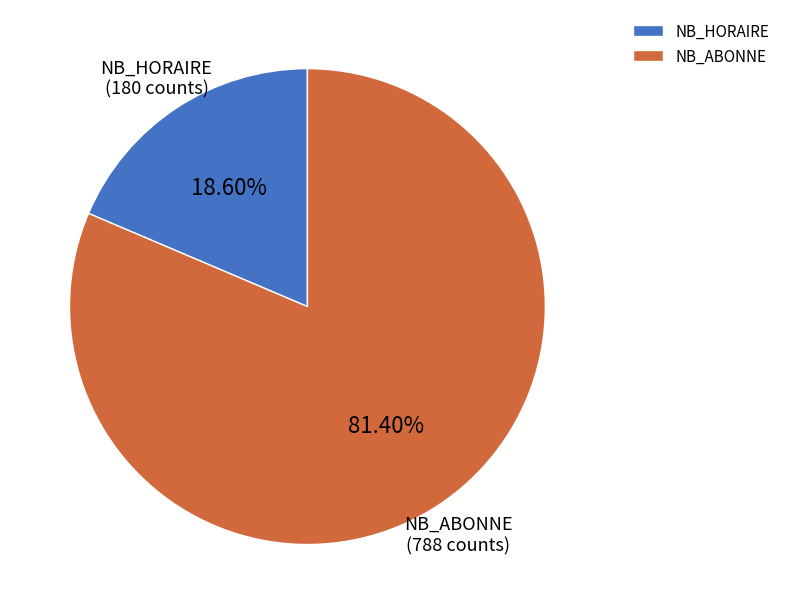

What is the largest slice in the pie chart?

NB_ABONNE